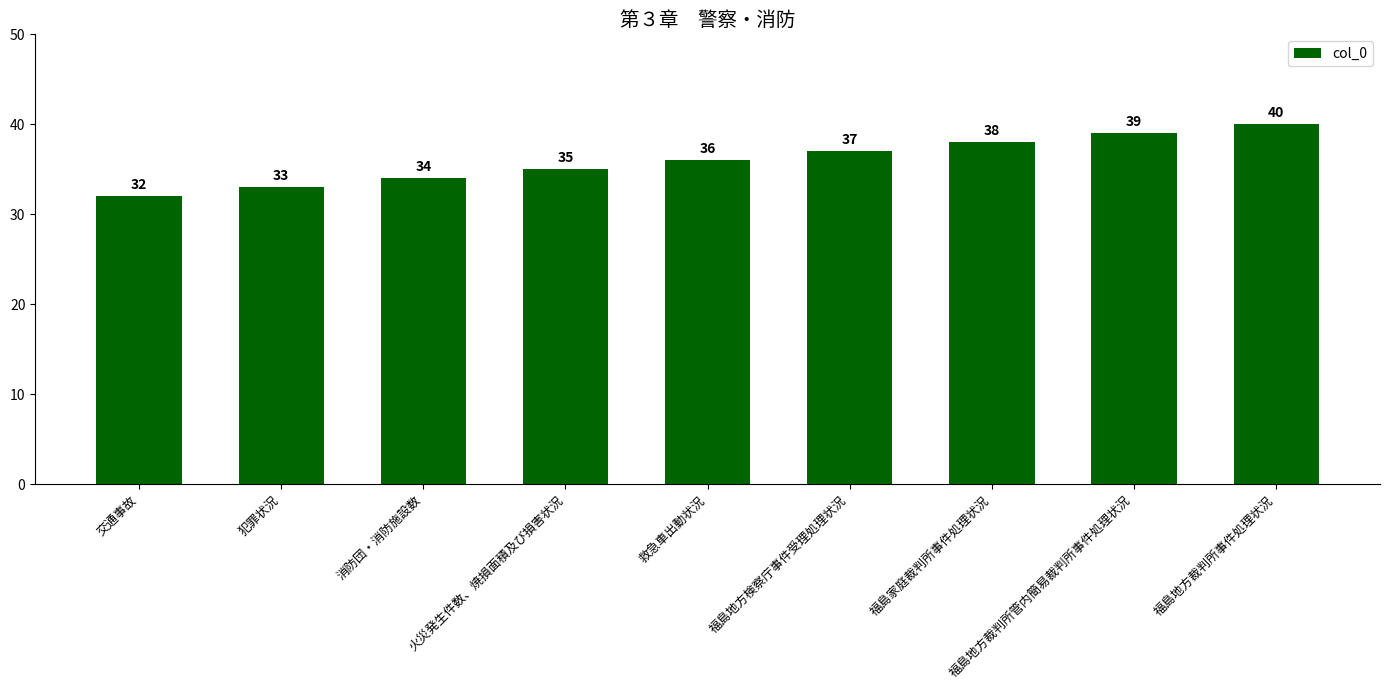

Reading right to left, list all the values displayed in this chart.

福島地方裁判所事件処理状況=40	福島地方裁判所管内簡易裁判所事件処理状況=39	福島家庭裁判所事件処理状況=38	福島地方検察庁事件受理処理状況=37	救急車出動状況=36	火災発生件数、焼損面積及び損害状況=35	消防団・消防施設数=34	犯罪状況=33	交通事故=32